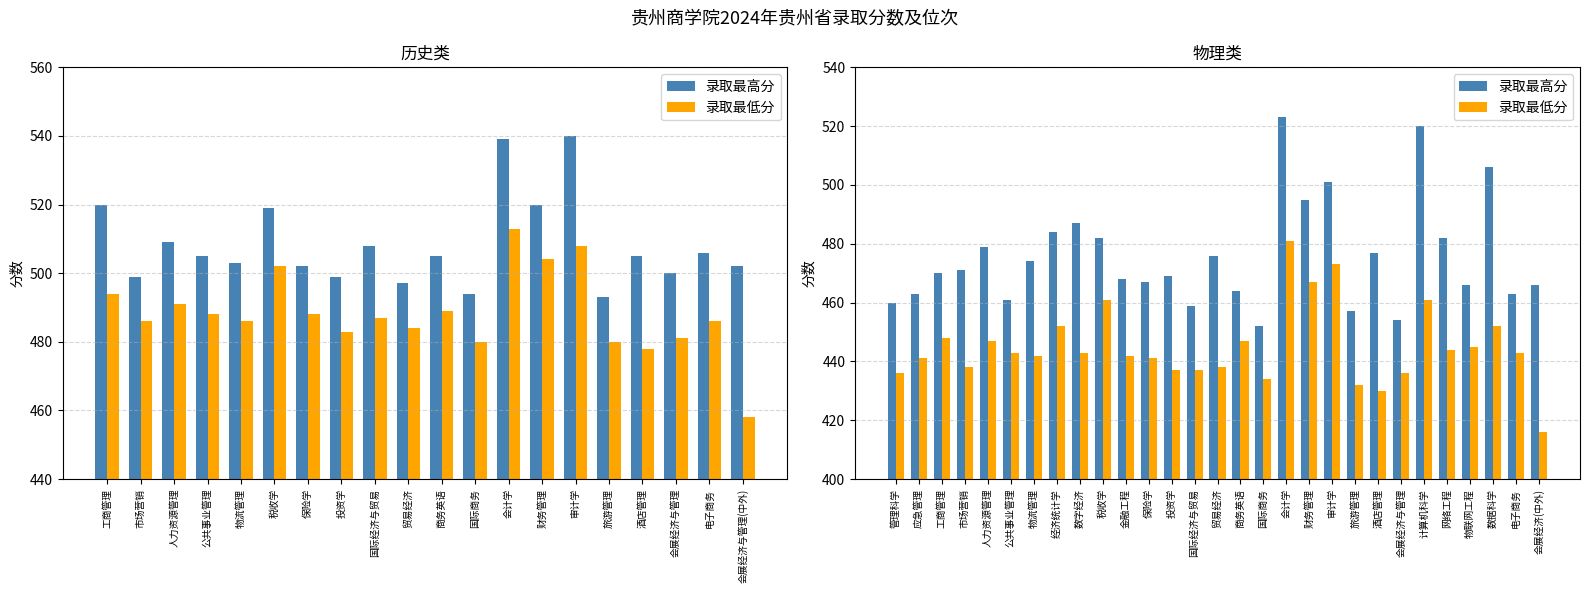

Which series has the largest total across all categories?

录取最高分